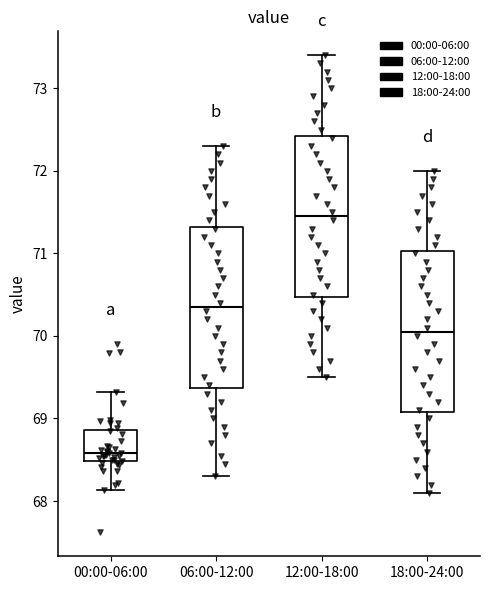

Reading left to right, read every box against the y-axis: the position of its median line, the range the box covers, and the ends of its whiskers. The values are not printed on the chart, so give them approximately, as read against the axis.

00:00-06:00: median 68.6, box 68.5 to 68.9, whiskers 68.1 to 69.3
06:00-12:00: median 70.4, box 69.4 to 71.3, whiskers 68.3 to 72.3
12:00-18:00: median 71.5, box 70.5 to 72.4, whiskers 69.5 to 73.4
18:00-24:00: median 70.1, box 69.1 to 71.0, whiskers 68.1 to 72.0